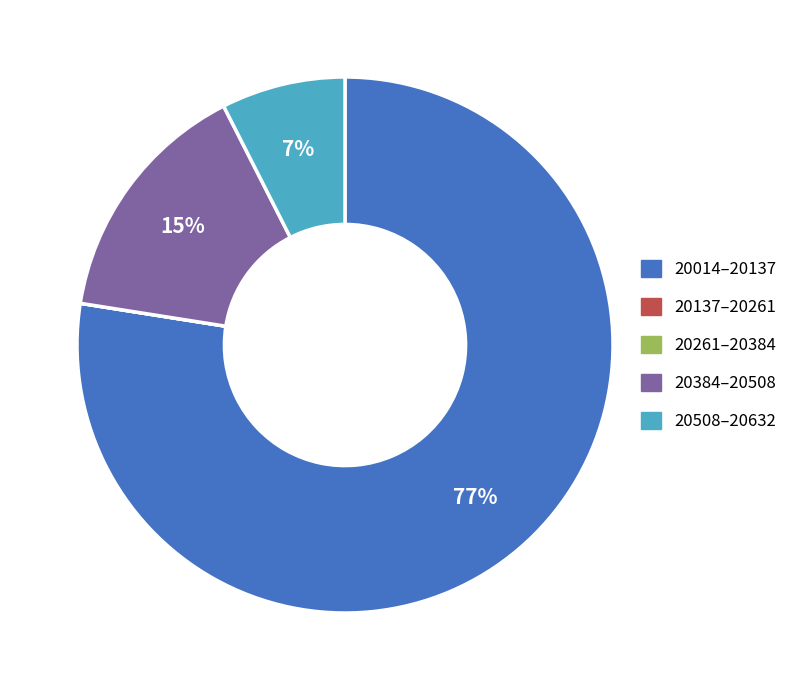

To the nearest percent, what is the average slice percentage?

20%